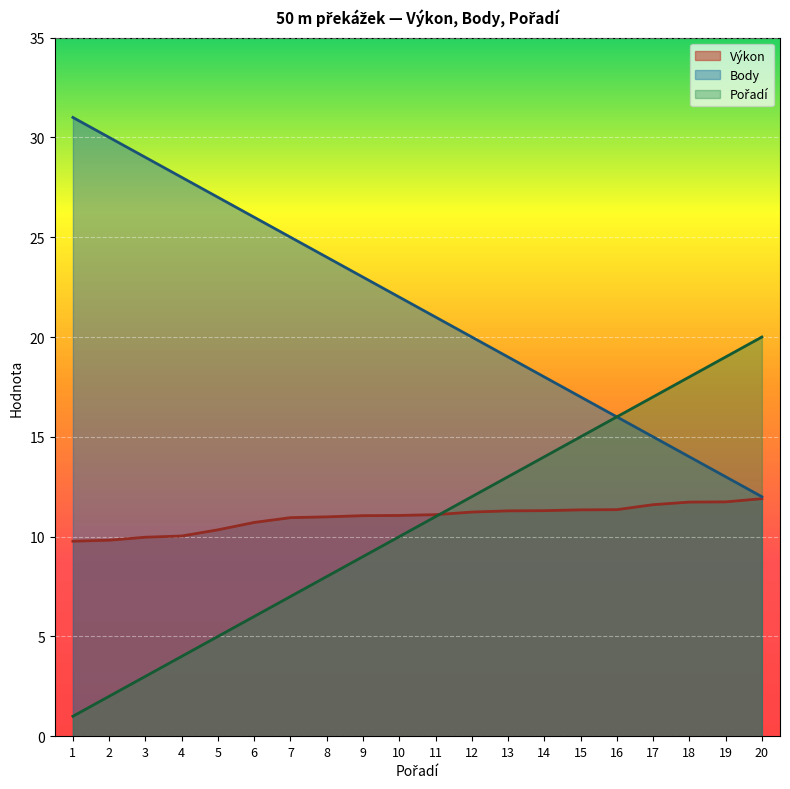

What is the average value of the Body series?

21.5